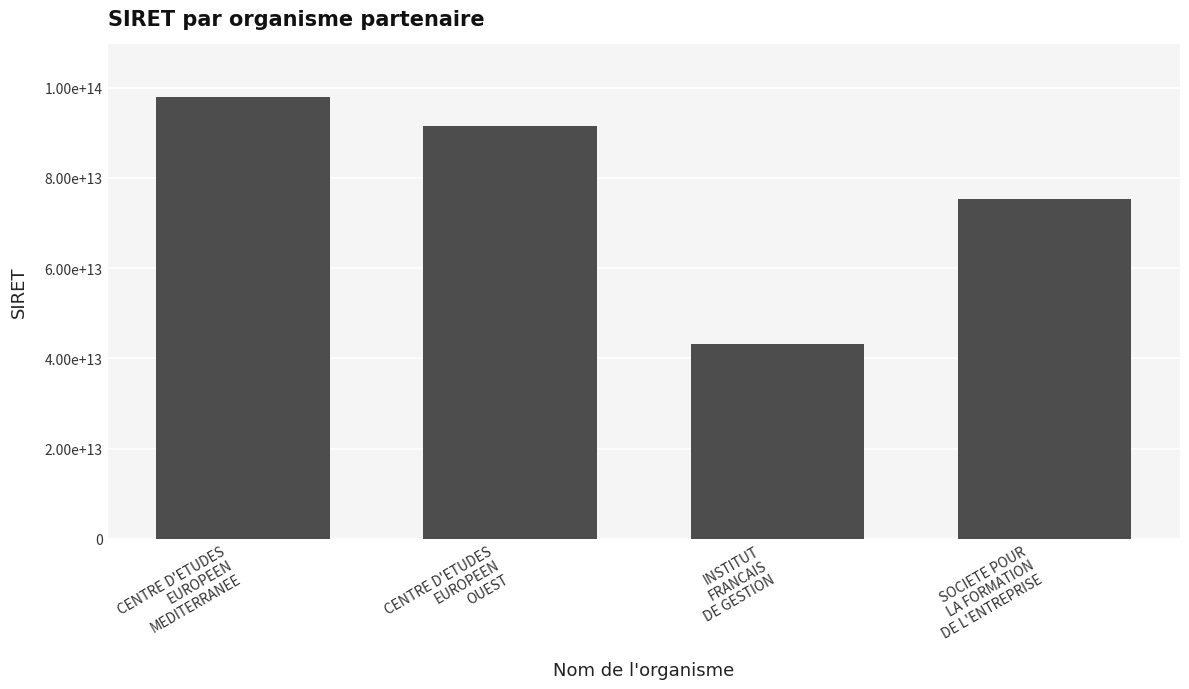

What is the smallest value displayed?

43219776200185